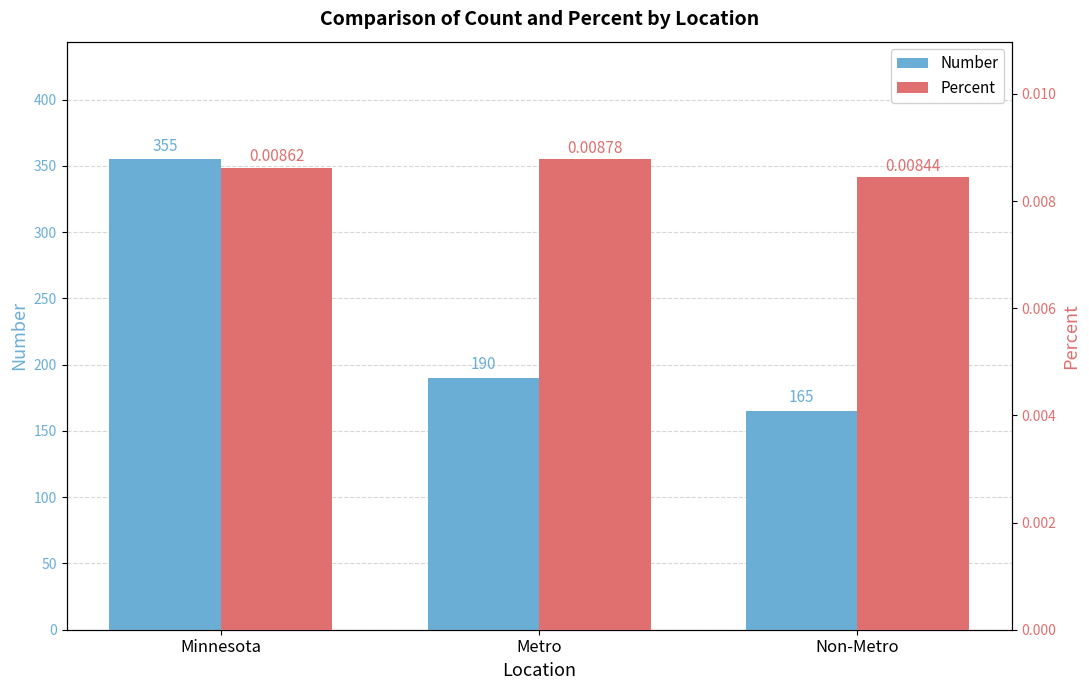

What is the label of the 3rd bar from the left?

Non-Metro